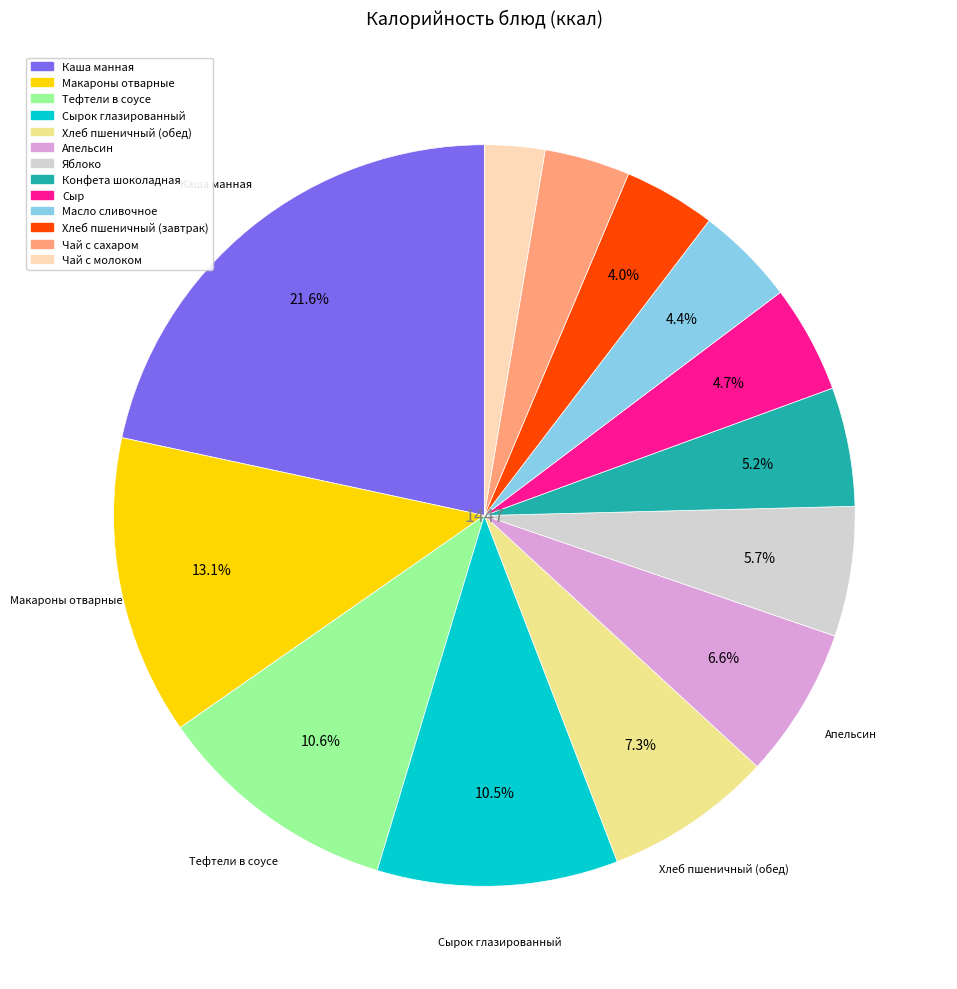

To the nearest percent, what is the average slice percentage?

8%